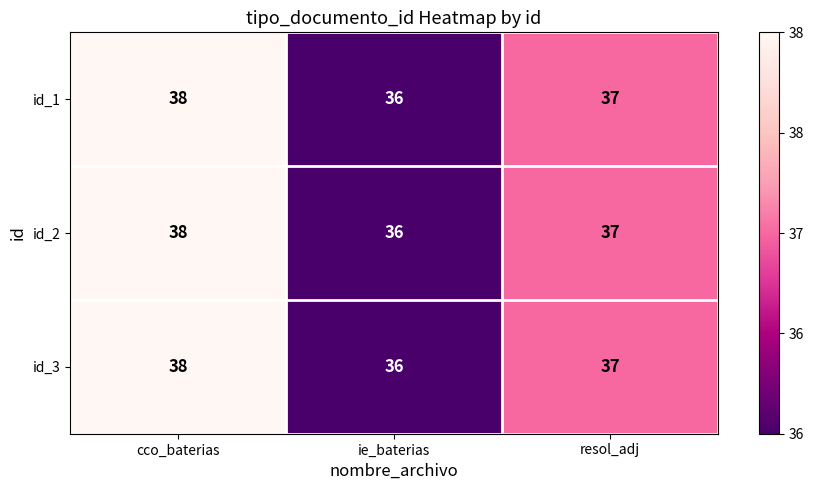

How many id_2 values are between 36 and 38?

3